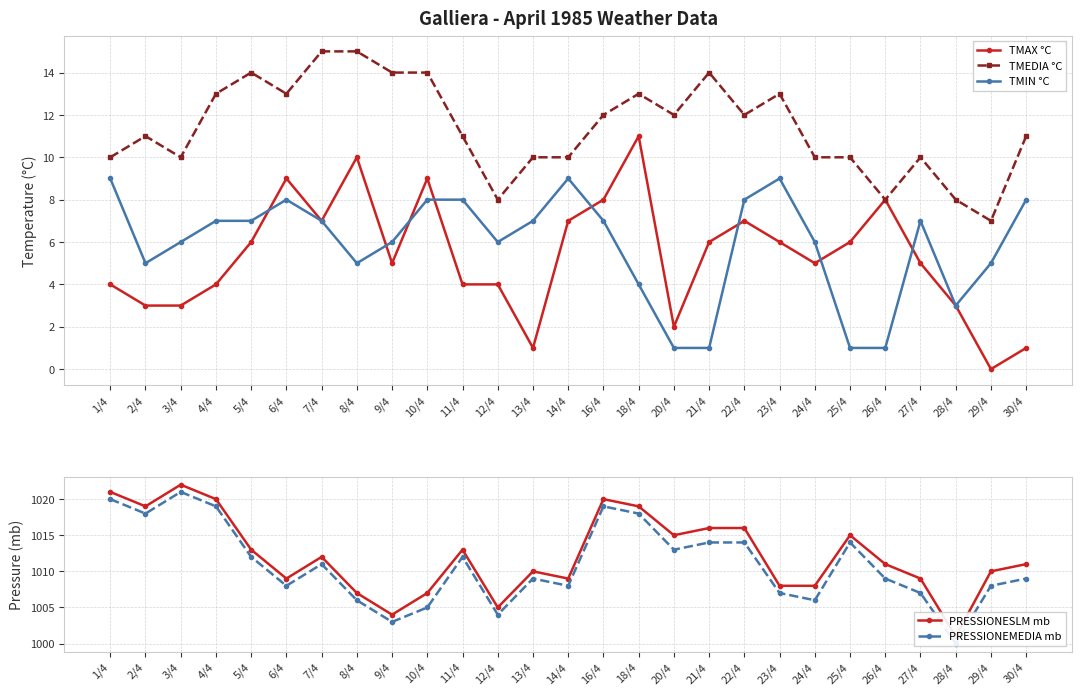

True or false: PRESSIONESLM mb and TMAX °C cross at least once.

False